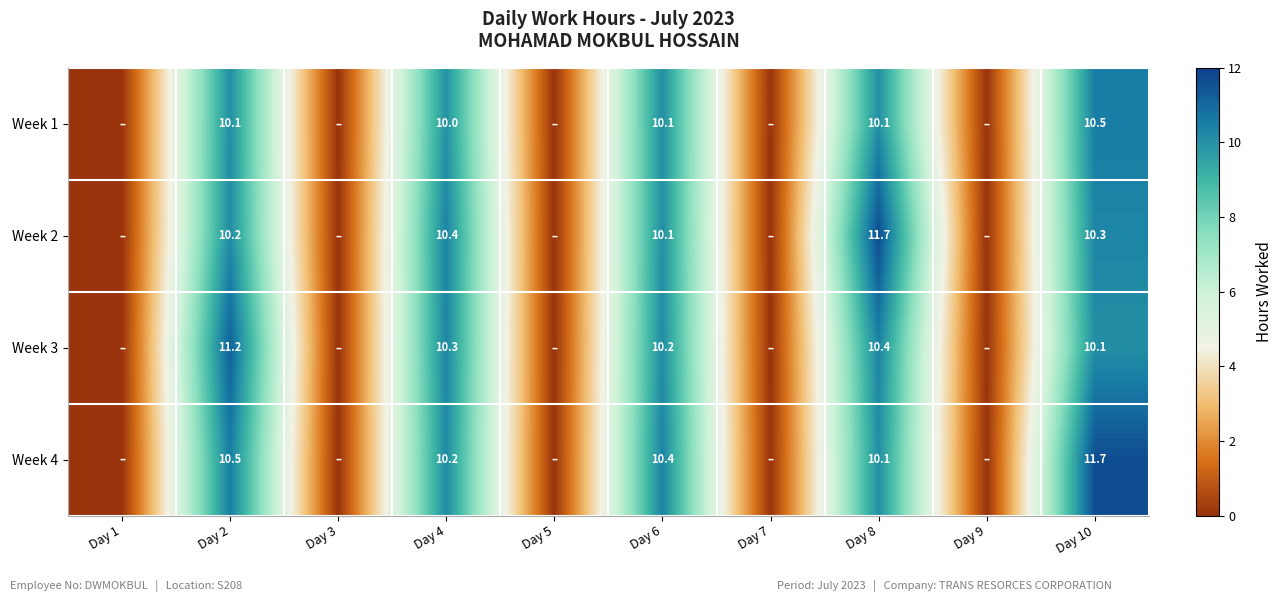

At Day 2, list the series in order from largest to smallest.

Week 3, Week 4, Week 2, Week 1